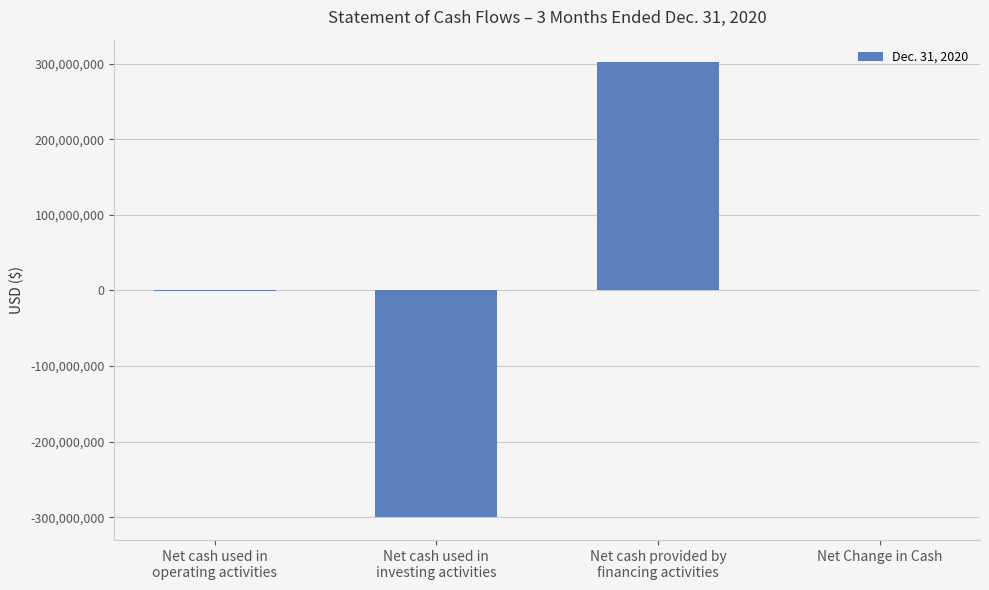

How many data points does each series have?

4